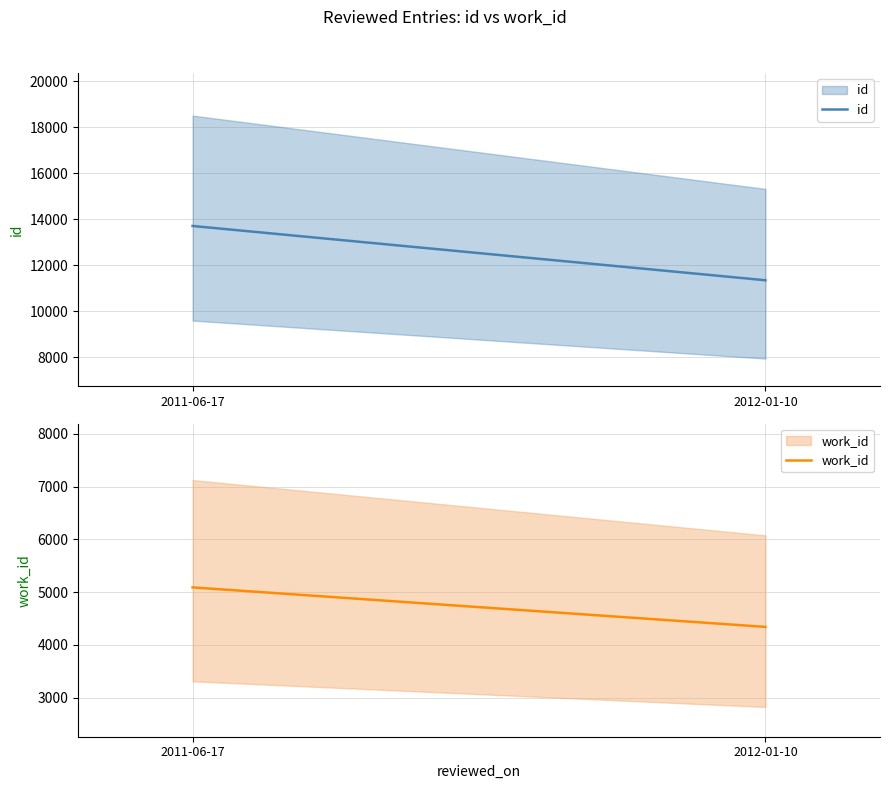

Reading left to right, list all the values displayed in this chart.

id: 2011-06-17=13705	2012-01-10=11346
work_id: 2011-06-17=5088	2012-01-10=4339